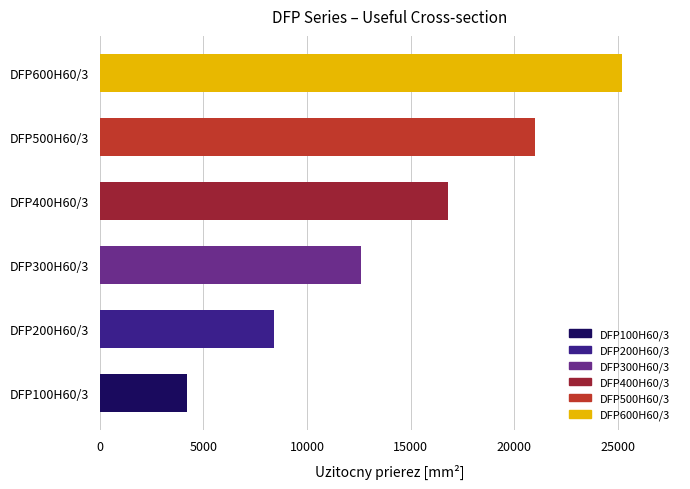

Does the chart contain any negative values?

No